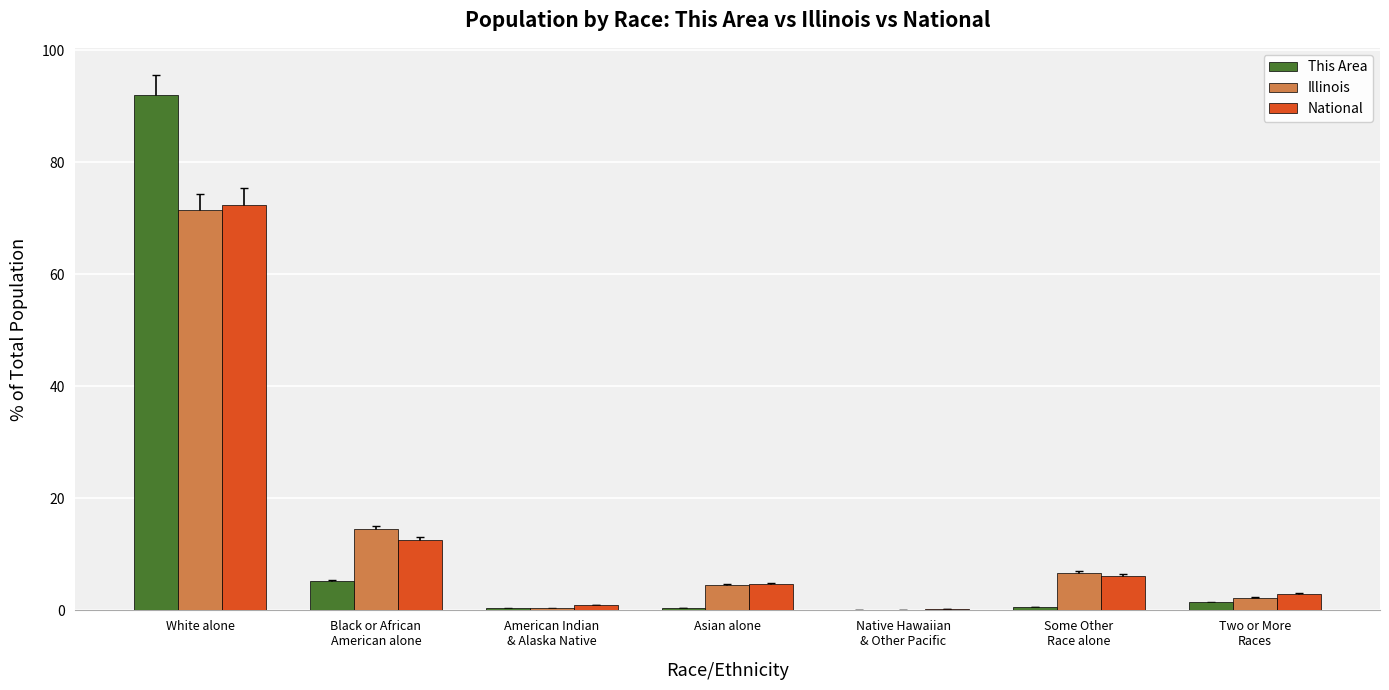

Which series changed the most between American Indian
& Alaska Native and Some Other
Race alone?

Illinois